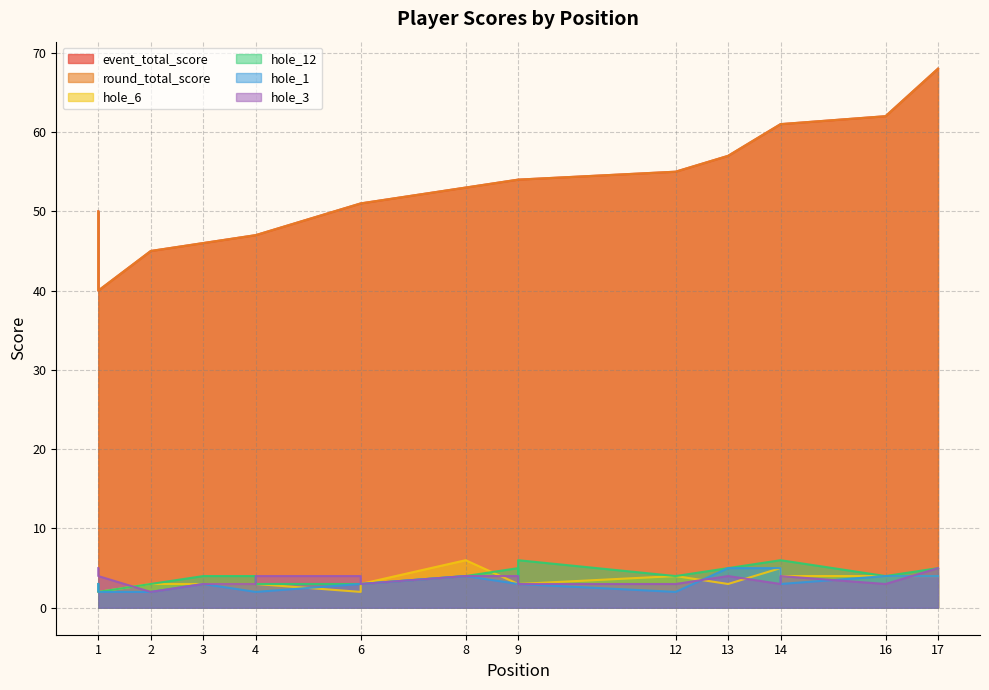

What is the difference between the maximum and minimum values in the hole_3 series?

3